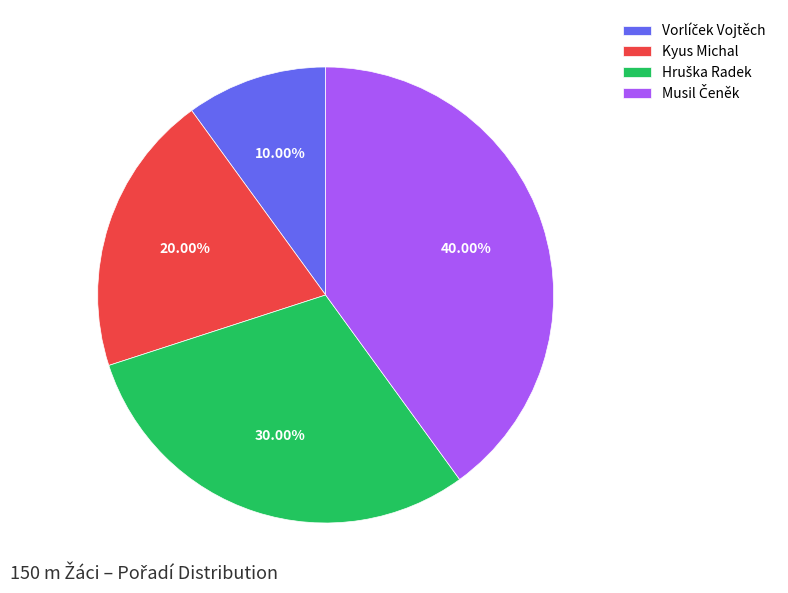

Is there a majority slice in this chart?

No